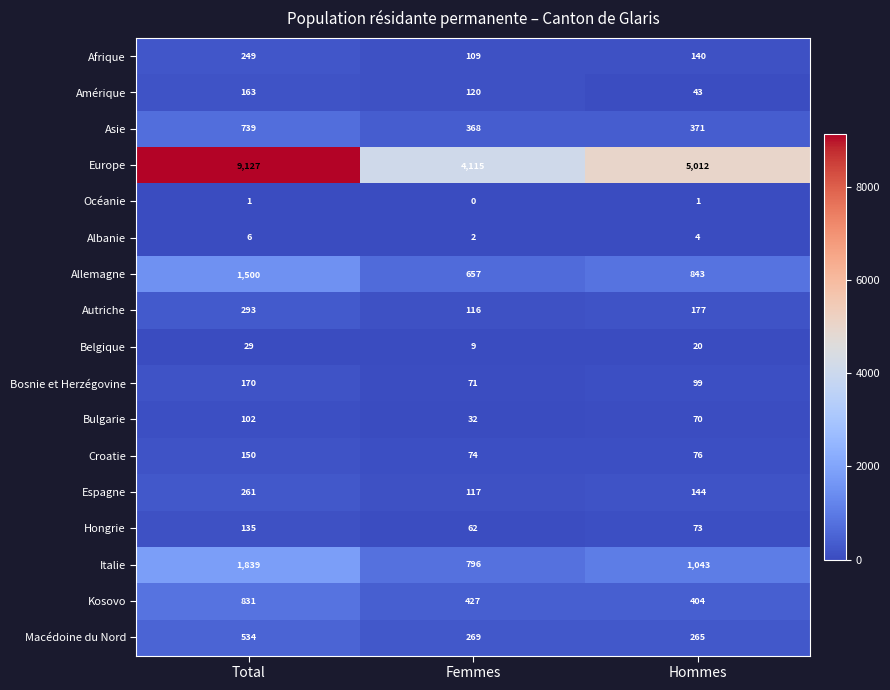

At how many categories does at least one series exceed 7625?

1